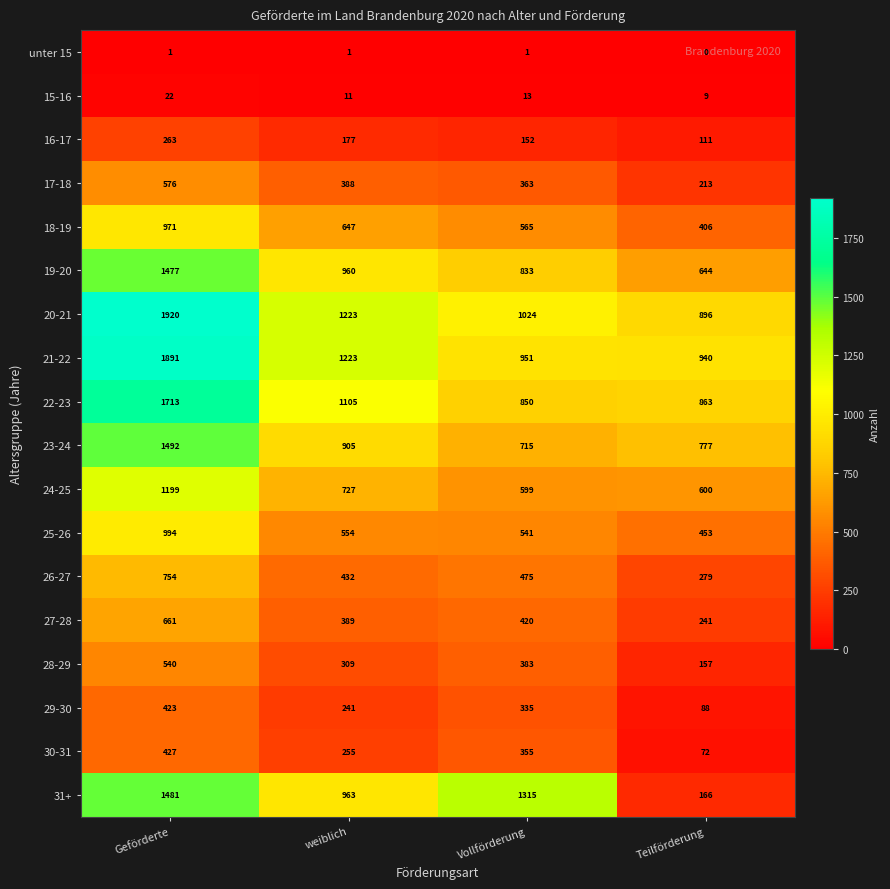

What is the approximate value of 17-18 at Geförderte?

576